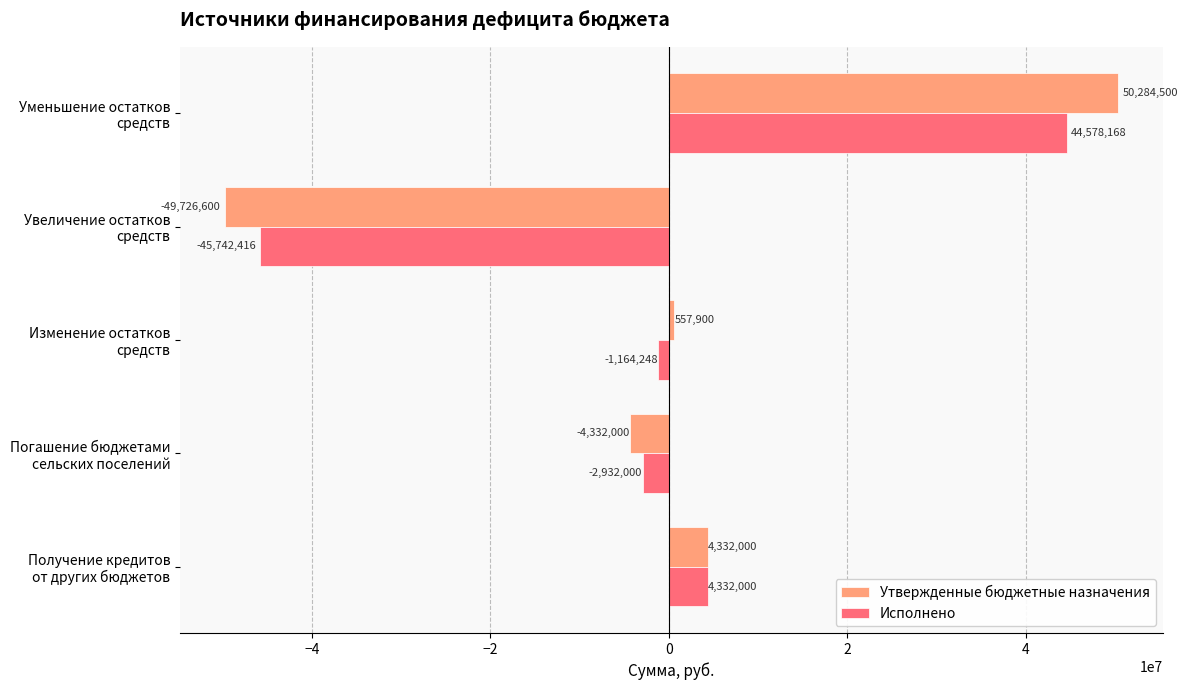

What is the maximum value for Исполнено?

44578167.8